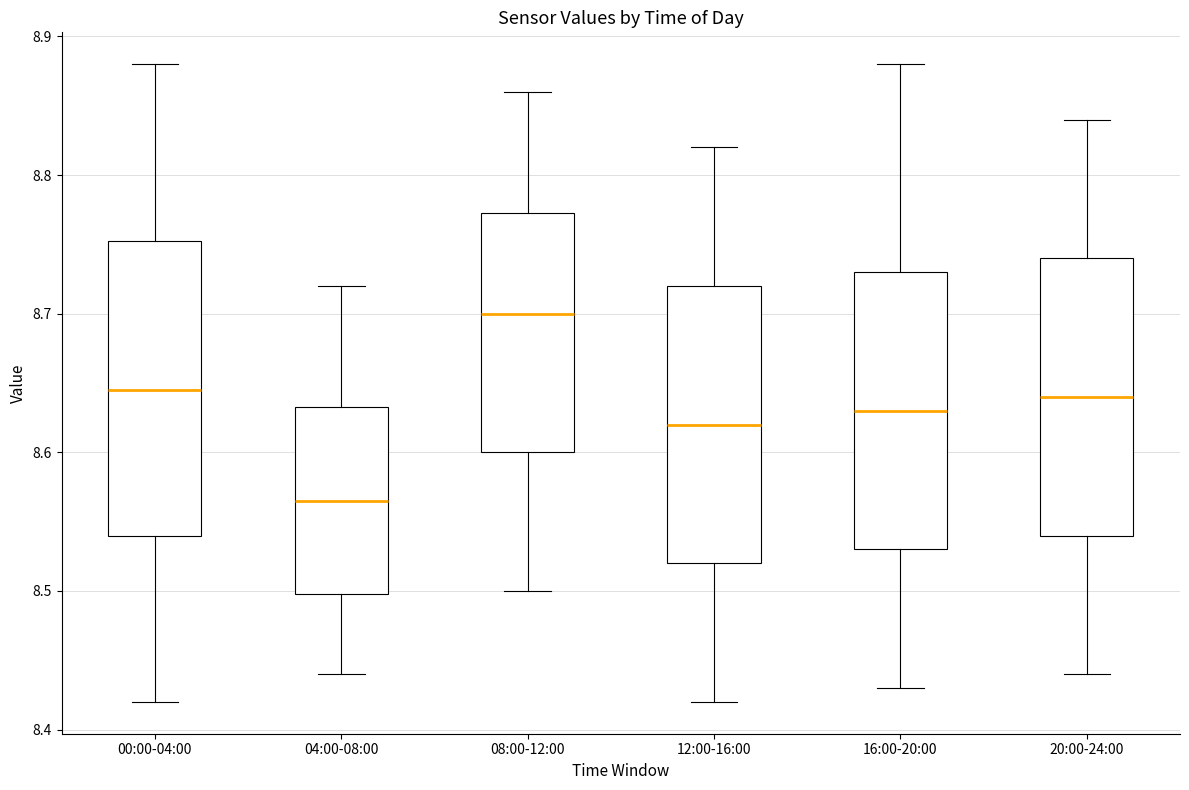

Reading left to right, transcribe this box plot: for each box, give where its median line is, the range the box spans, and where its two whiskers end, as read against the y-axis. The values are not printed on the chart, so give them approximately, as read against the axis.

00:00-04:00: median 8.65, box 8.54 to 8.75, whiskers 8.42 to 8.88
04:00-08:00: median 8.57, box 8.50 to 8.63, whiskers 8.44 to 8.72
08:00-12:00: median 8.70, box 8.60 to 8.77, whiskers 8.50 to 8.86
12:00-16:00: median 8.62, box 8.52 to 8.72, whiskers 8.42 to 8.82
16:00-20:00: median 8.63, box 8.53 to 8.73, whiskers 8.43 to 8.88
20:00-24:00: median 8.64, box 8.54 to 8.74, whiskers 8.44 to 8.84